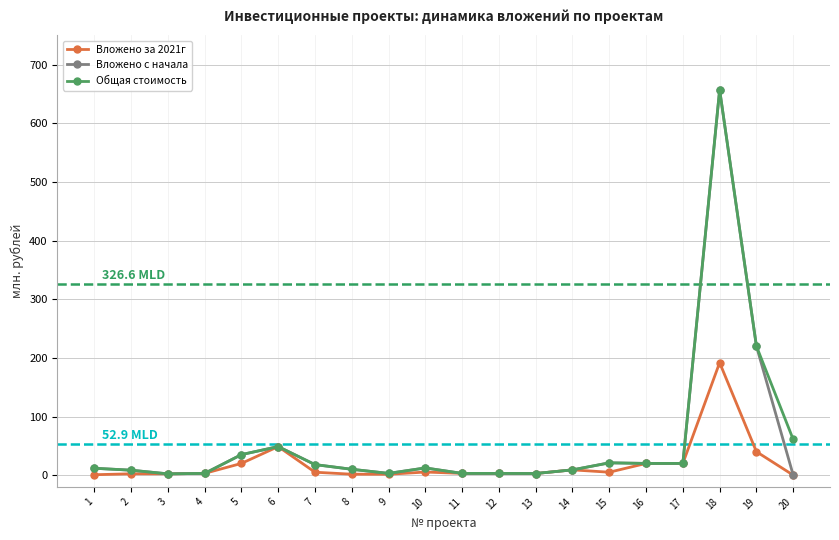

How many data points does each series have?

20